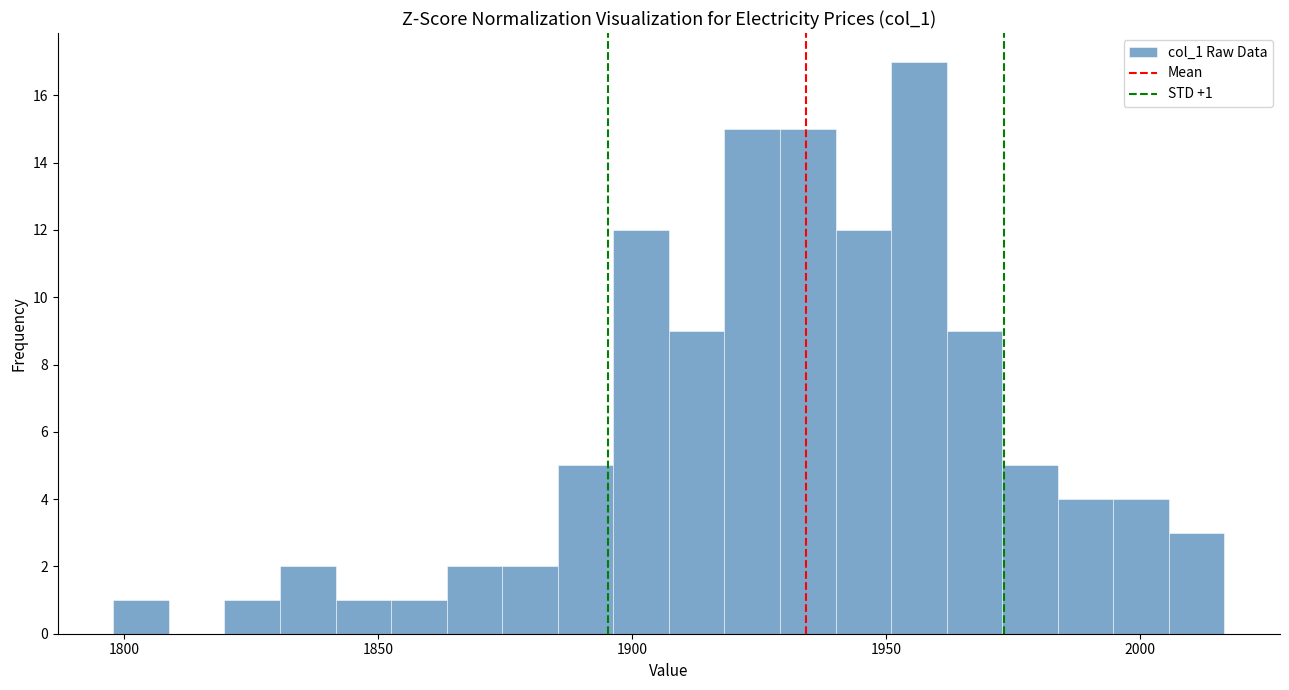

Around what value on the x-axis is the tallest bar? Give the approximate position of its centre, as read against the axis.

1955